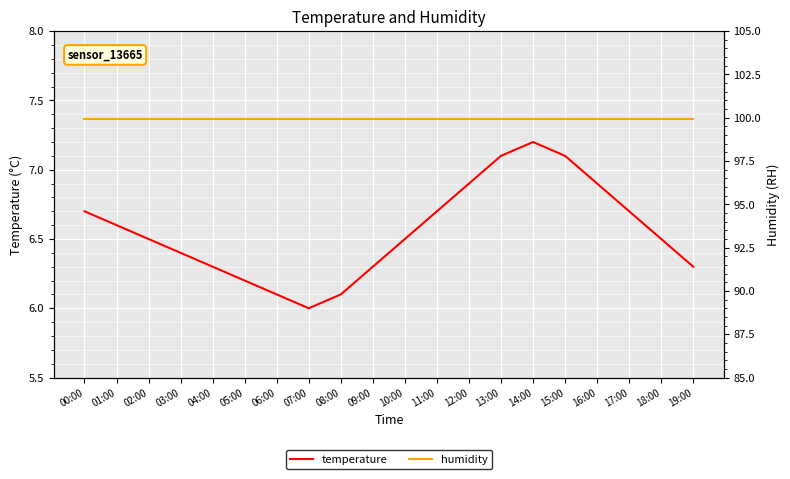

List the labels in order of humidity value, smallest first.

00:00, 01:00, 02:00, 03:00, 04:00, 05:00, 06:00, 07:00, 08:00, 09:00, 10:00, 11:00, 12:00, 13:00, 14:00, 15:00, 16:00, 17:00, 18:00, 19:00